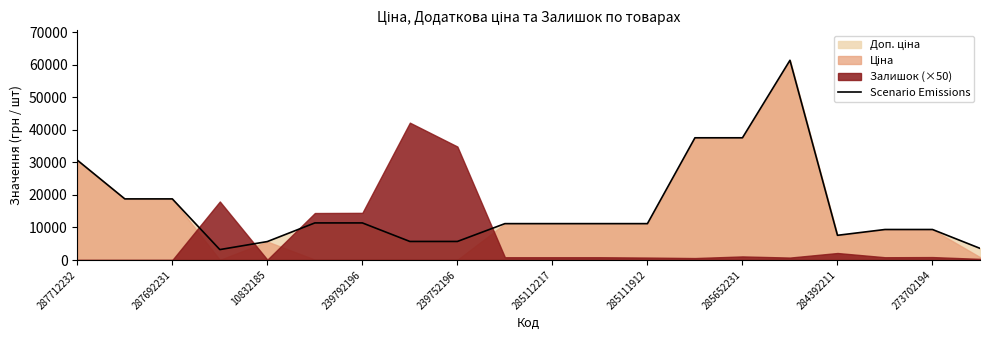

What is the difference between the maximum and minimum values?

58229.3